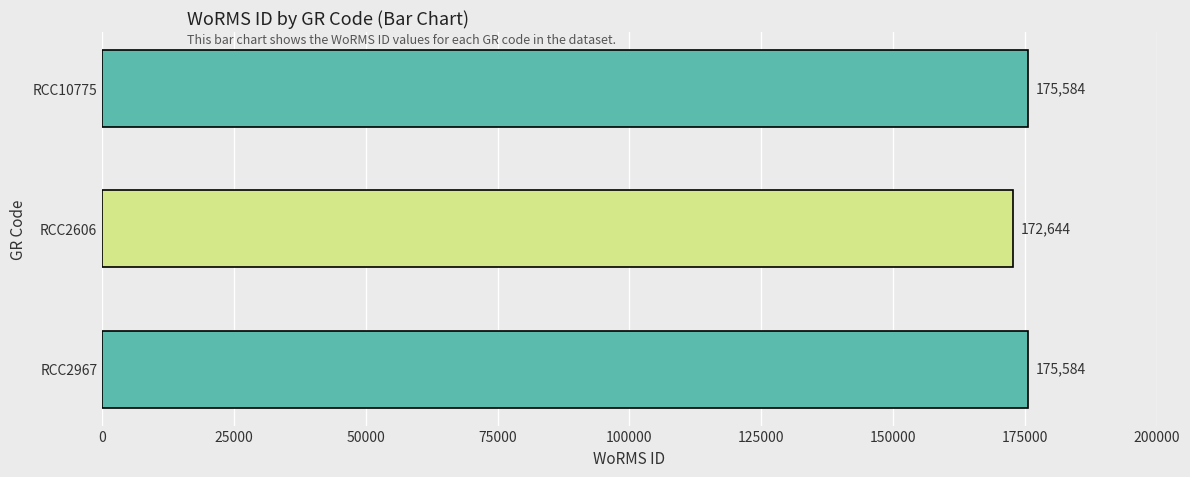

What is the change in value from RCC10775 to RCC2606?

-2940